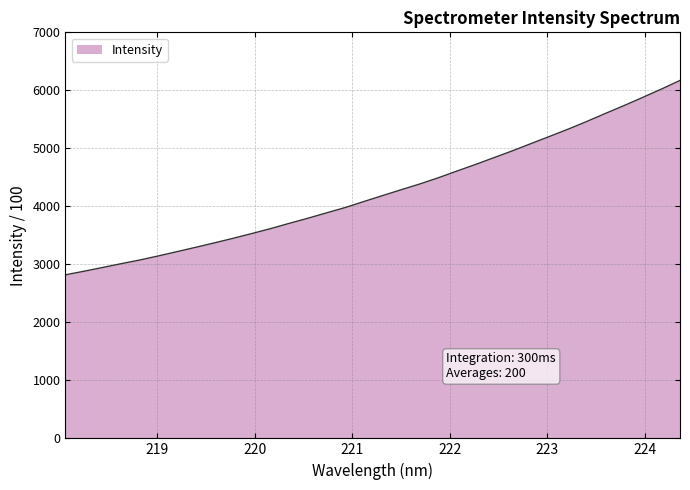

What is the greatest value displayed?

6170.8